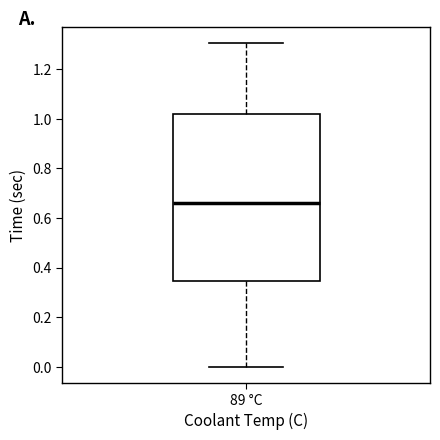

Where is the upper edge of the box for 89 °C on the y-axis? The values are not printed on the chart, so give them approximately, as read against the axis.

1.02